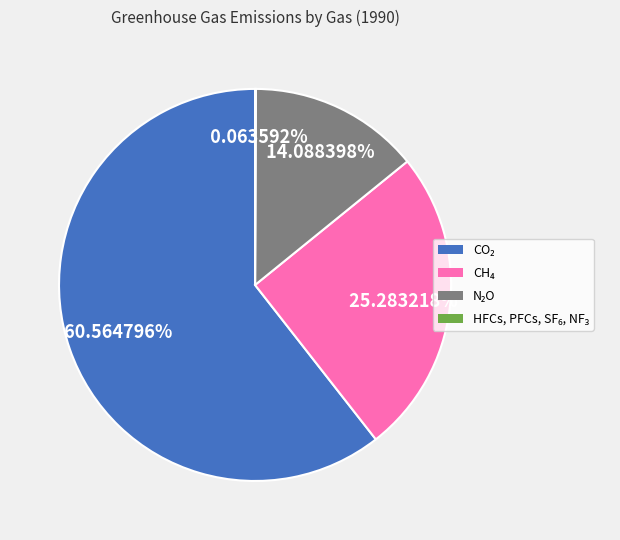

Does any single category account for the majority?

Yes